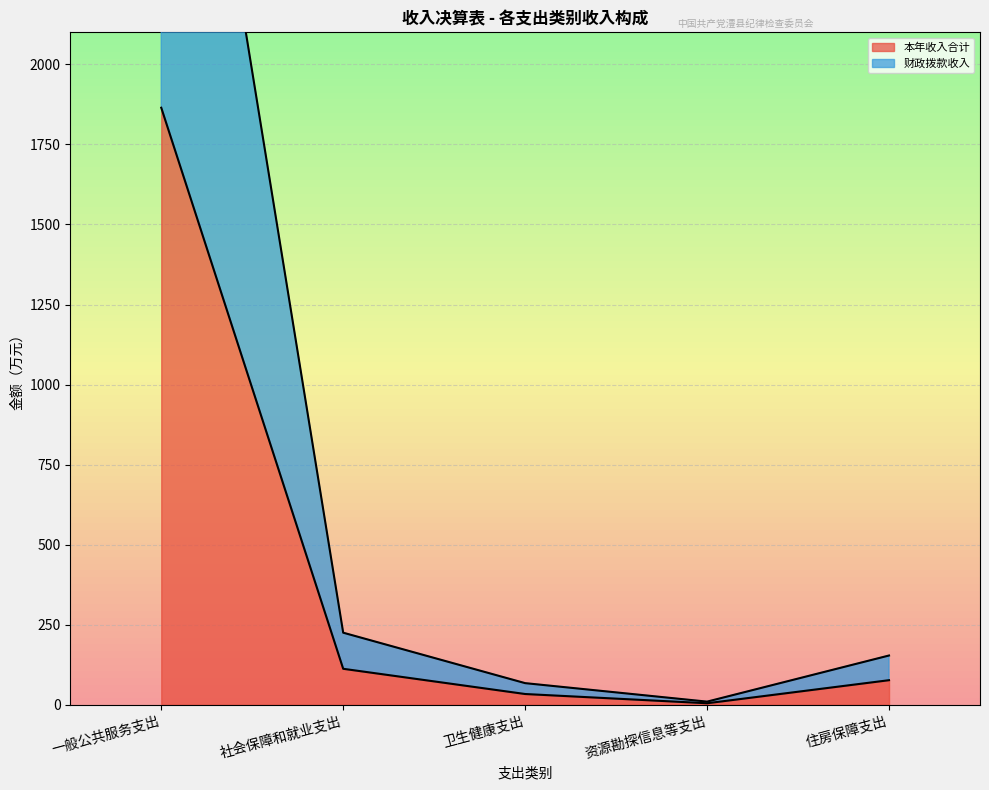

True or false: 本年收入合计 has a value of 1864.6 at 一般公共服务支出.

True